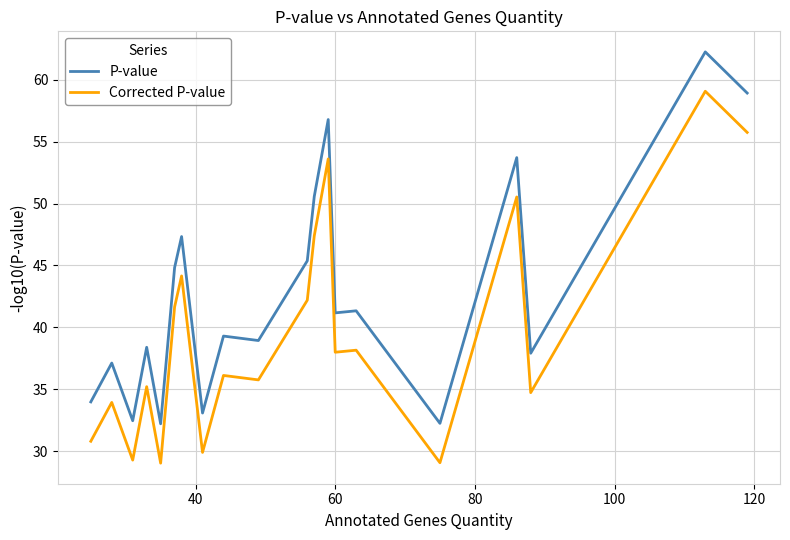

True or false: P-value and Corrected P-value intersect in this chart.

False